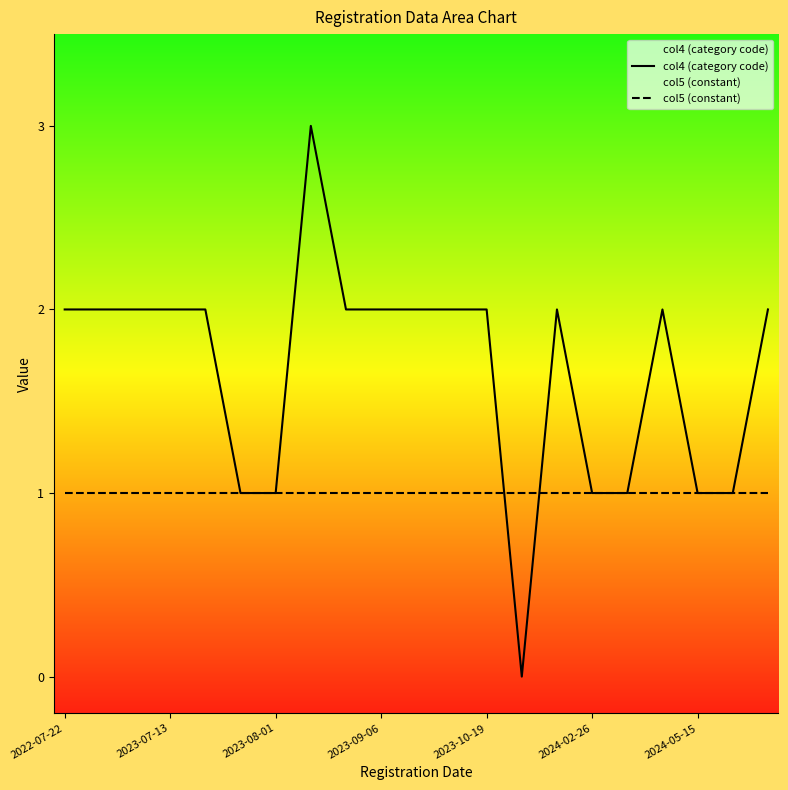

What is the difference between the maximum and minimum values in the col4 (category code) series?

3